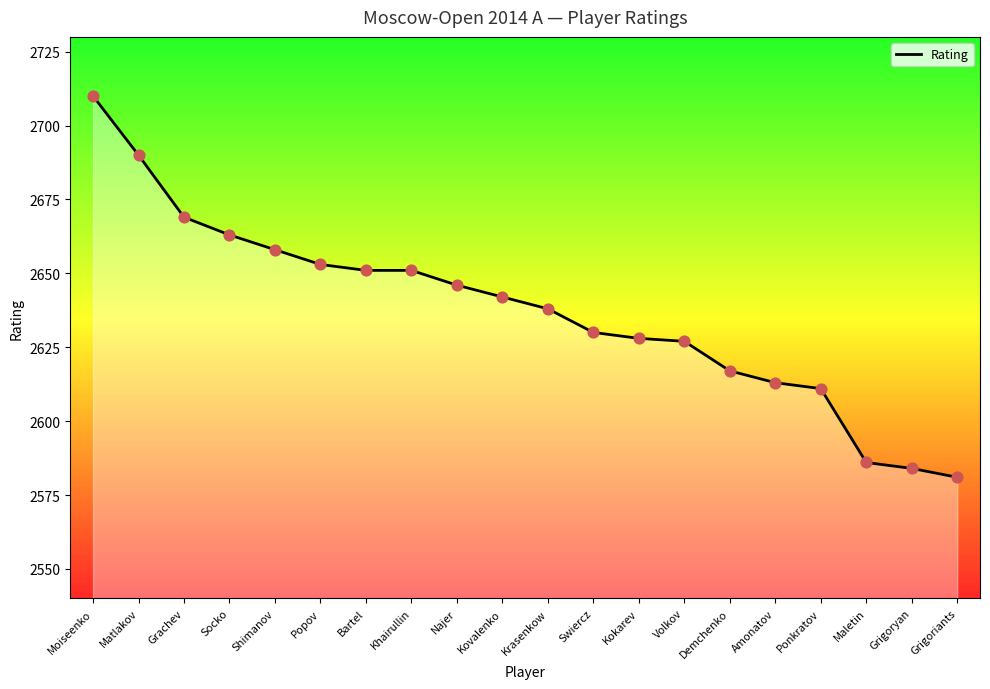

Between Khairullin and Kokarev, which is larger?

Khairullin